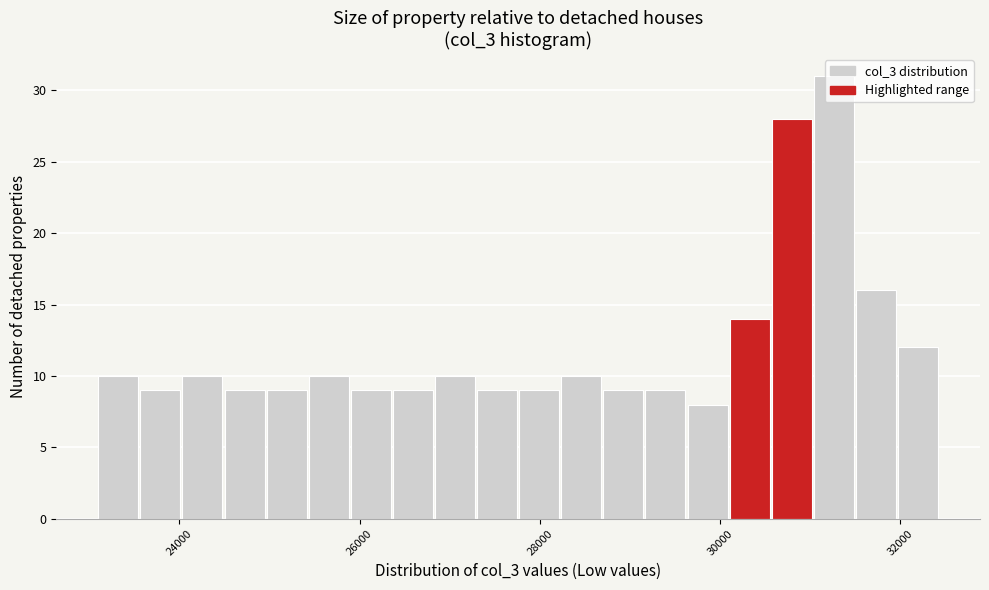

Read against the x-axis, roughly where is the centre of the tallest bar?

31200